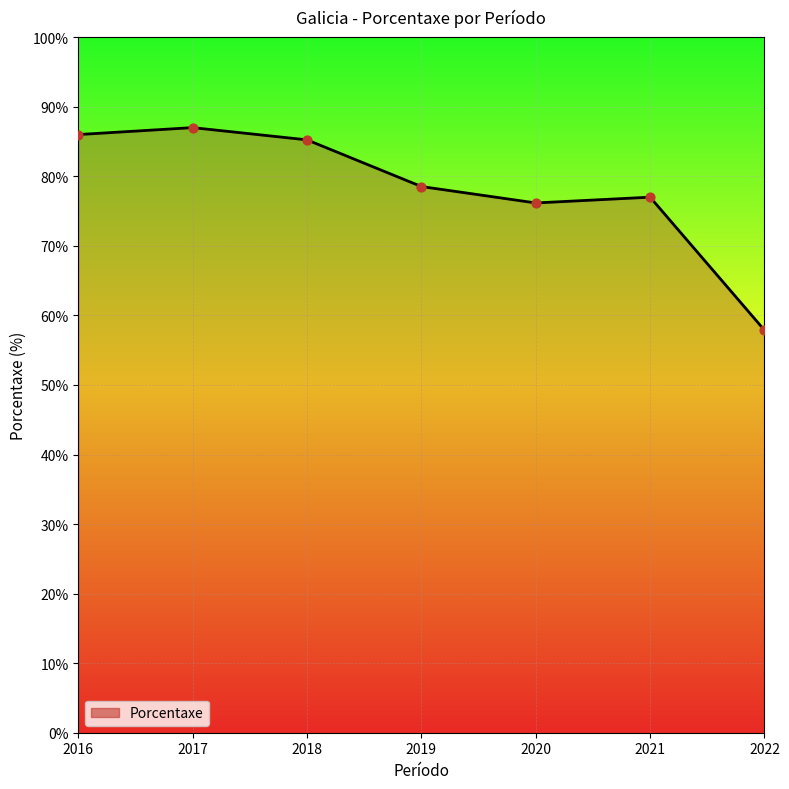

Between 2021 and 2018, which is larger?

2018